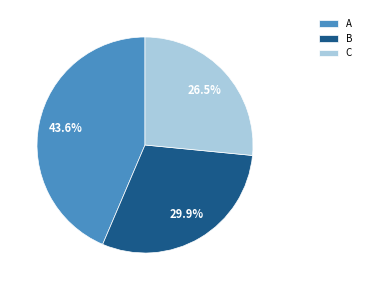

Is there any slice that represents more than half of the pie?

No